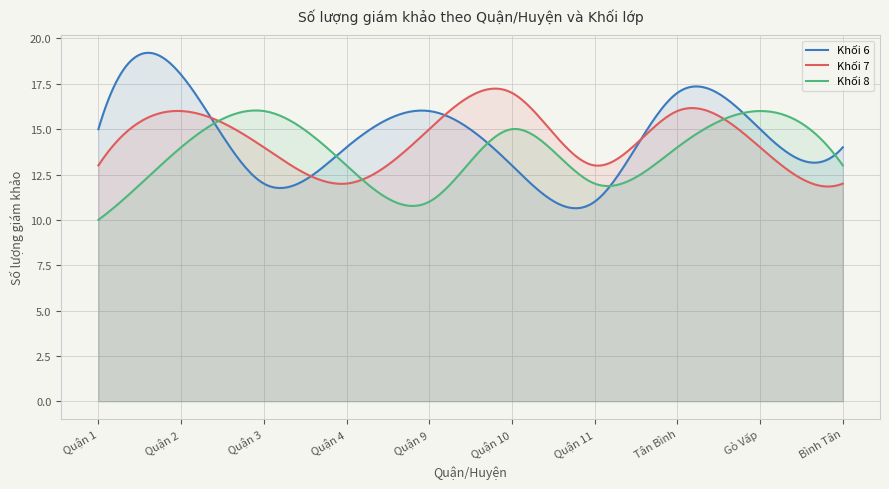

What is the greatest value displayed?

19.2